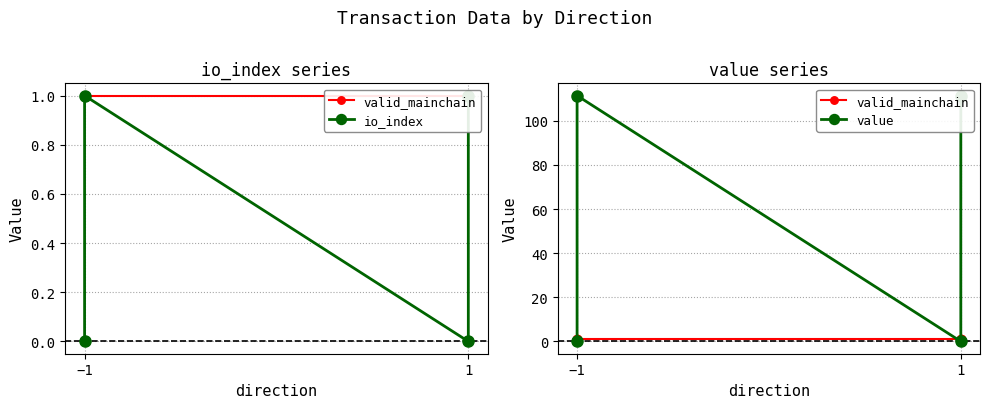

Which category has the lowest value across all series?

−1